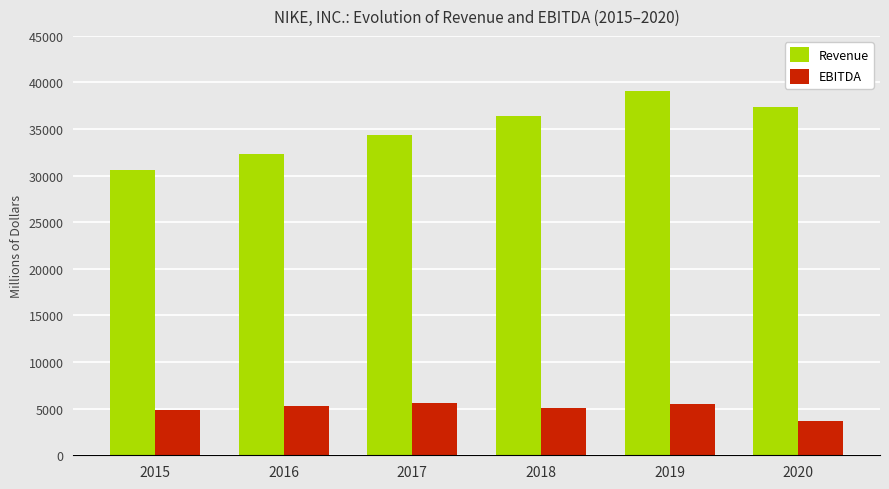

List the series in order of their peak value, lowest first.

EBITDA, Revenue